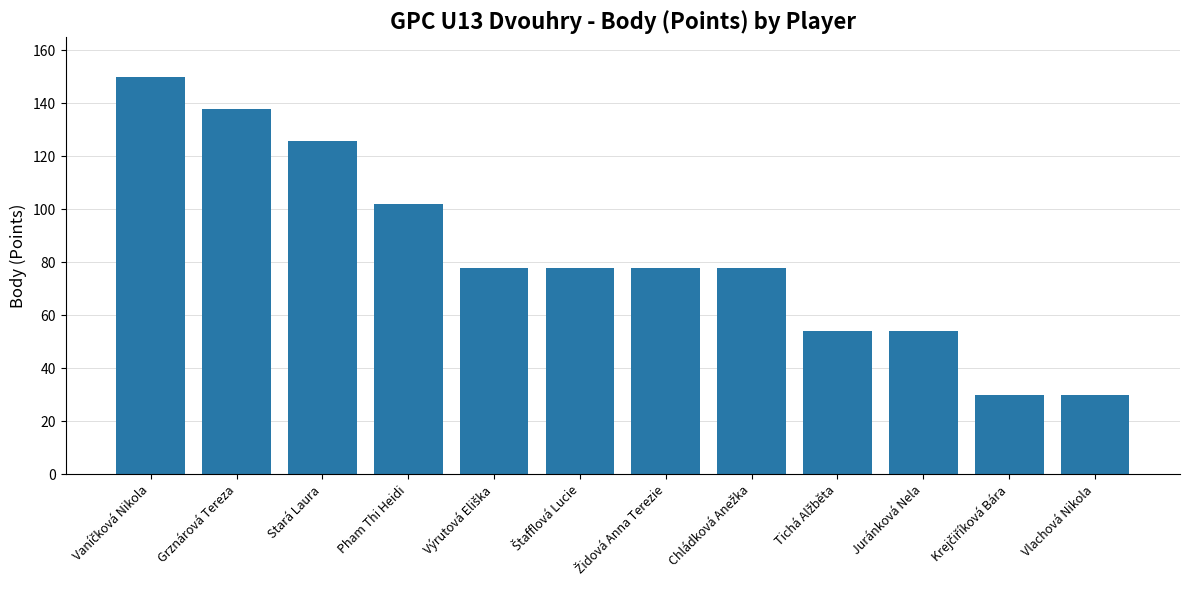

What is the minimum value shown in the chart?

30